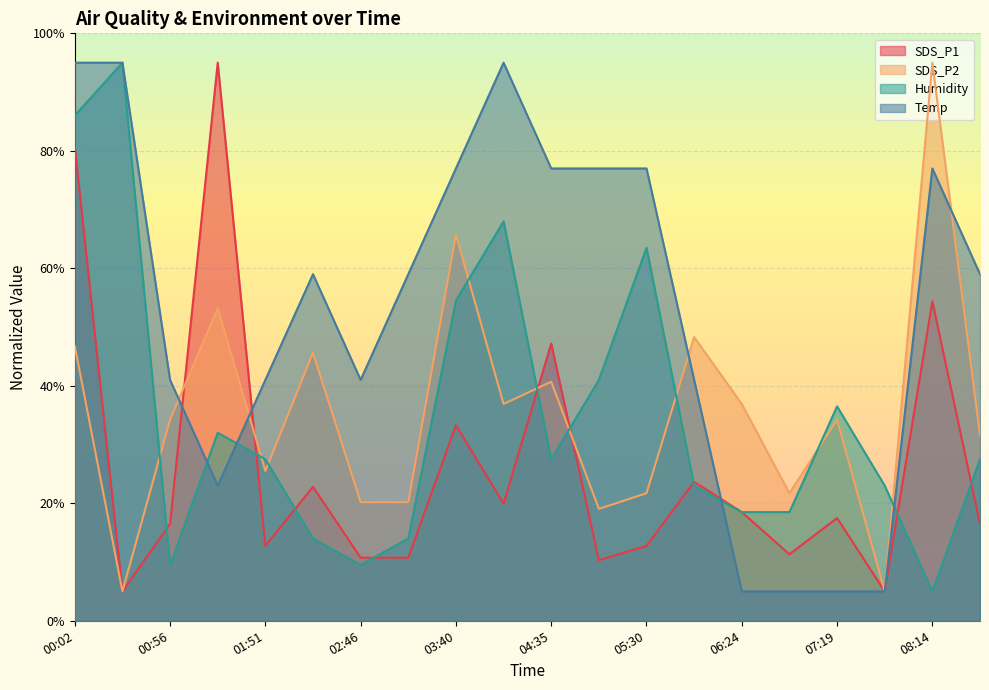

Reading left to right, transcribe all the data shown in this chart.

SDS_P1: 80.6	5.0	16.5	95.0	12.8	22.8	10.7	10.7	33.3	19.9	47.2	10.3	12.8	23.7	18.5	11.3	17.5	5.0	54.4	16.5
SDS_P2: 46.8	5.0	34.2	53.2	25.5	45.6	20.2	20.2	65.8	36.9	40.7	19.1	21.7	48.3	36.9	21.7	34.2	5.0	95.0	31.6
Humidity: 86.0	95.0	9.5	32.0	27.5	14.0	9.5	14.0	54.5	68.0	27.5	41.0	63.5	23.0	18.5	18.5	36.5	23.0	5.0	27.5
Temp: 95.0	95.0	41.0	23.0	41.0	59.0	41.0	59.0	77.0	95.0	77.0	77.0	77.0	41.0	5.0	5.0	5.0	5.0	77.0	59.0